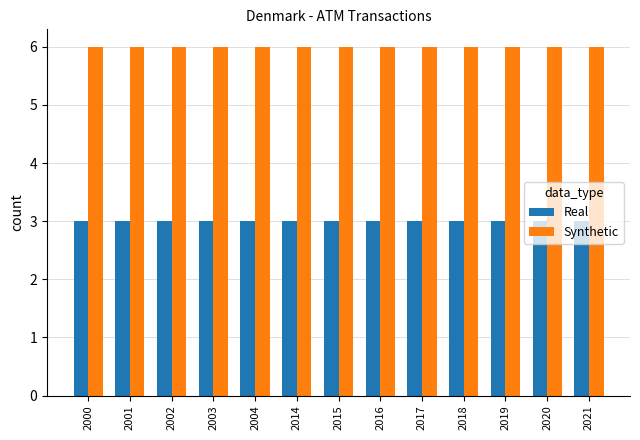

What is the difference between the highest and lowest values at 2004?

3